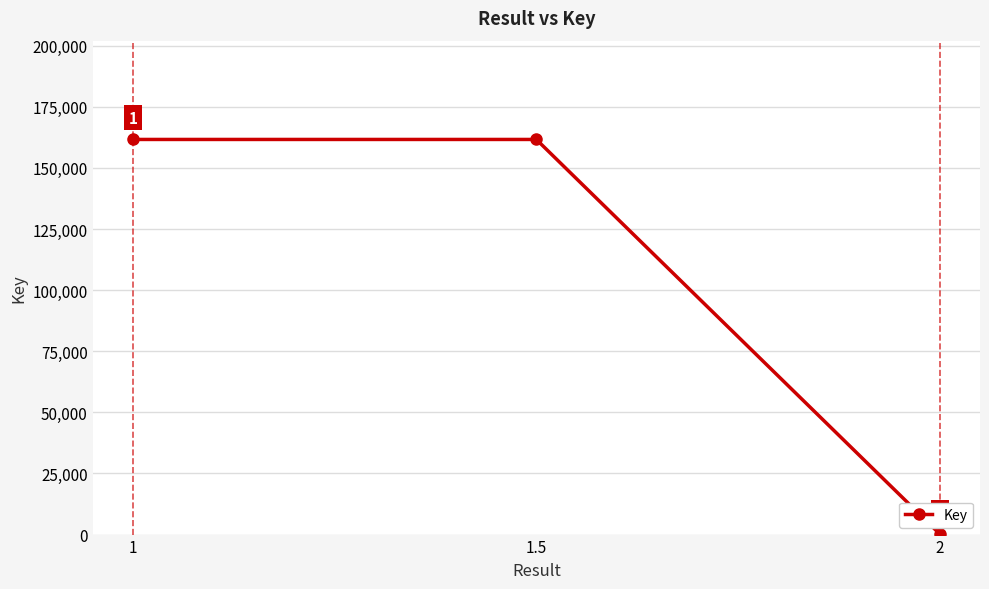

What is the average value?

107846